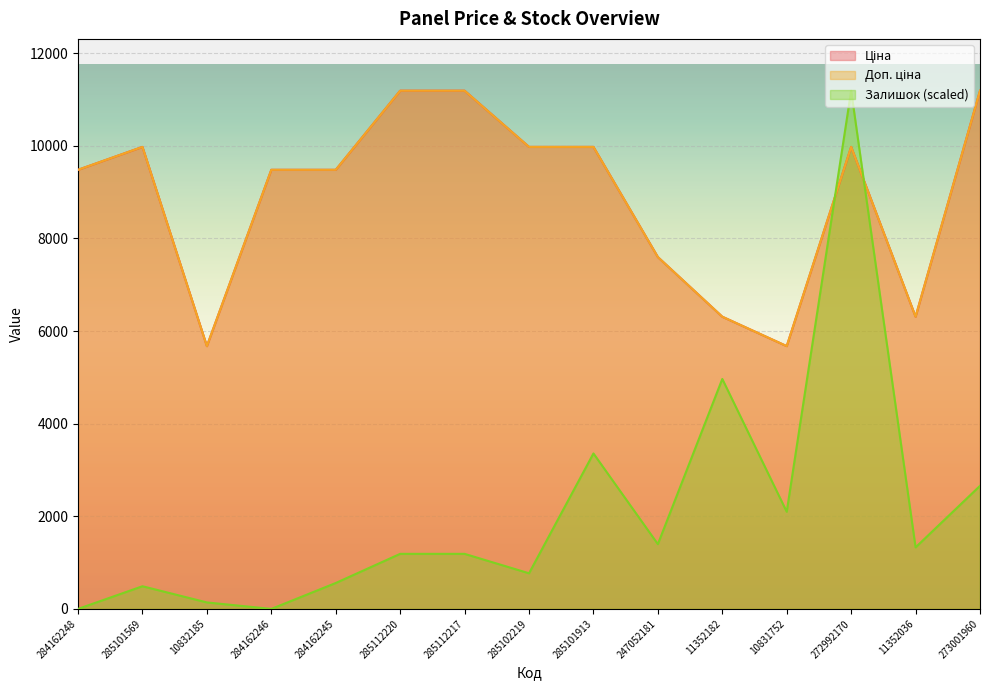

Between 285112220 and 247052181, which is larger?

285112220